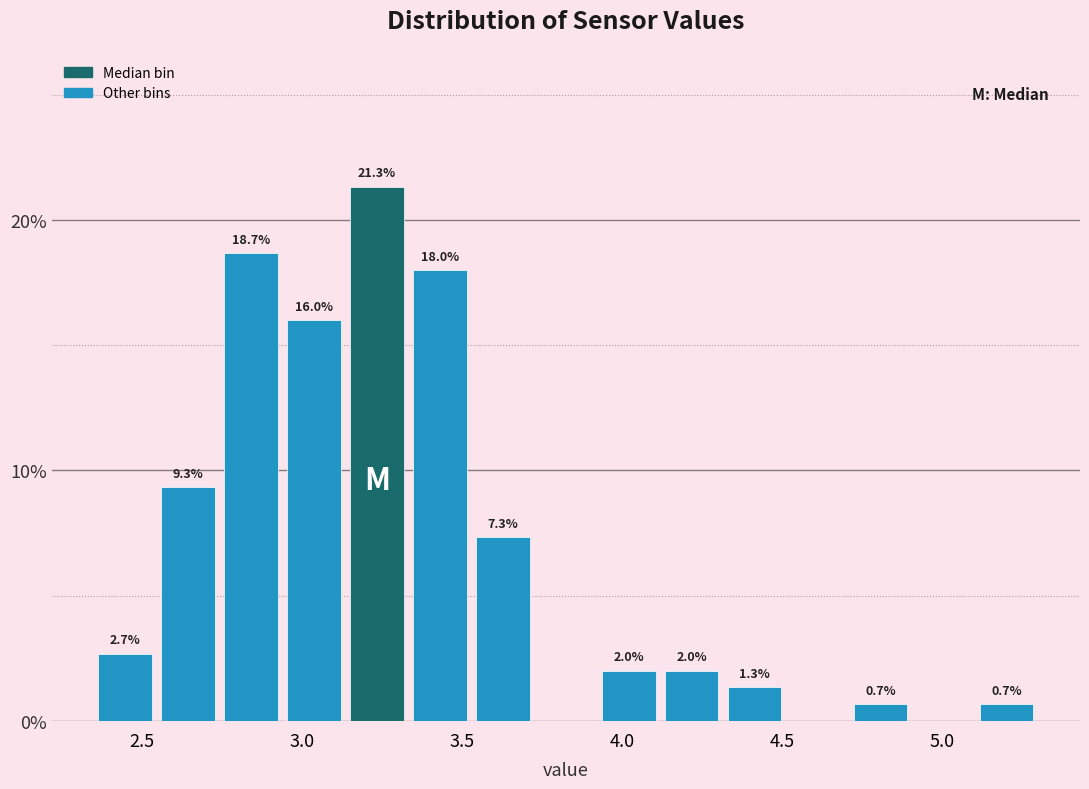

Around what value on the x-axis is the tallest bar? Give the approximate position of its centre, as read against the axis.

3.25